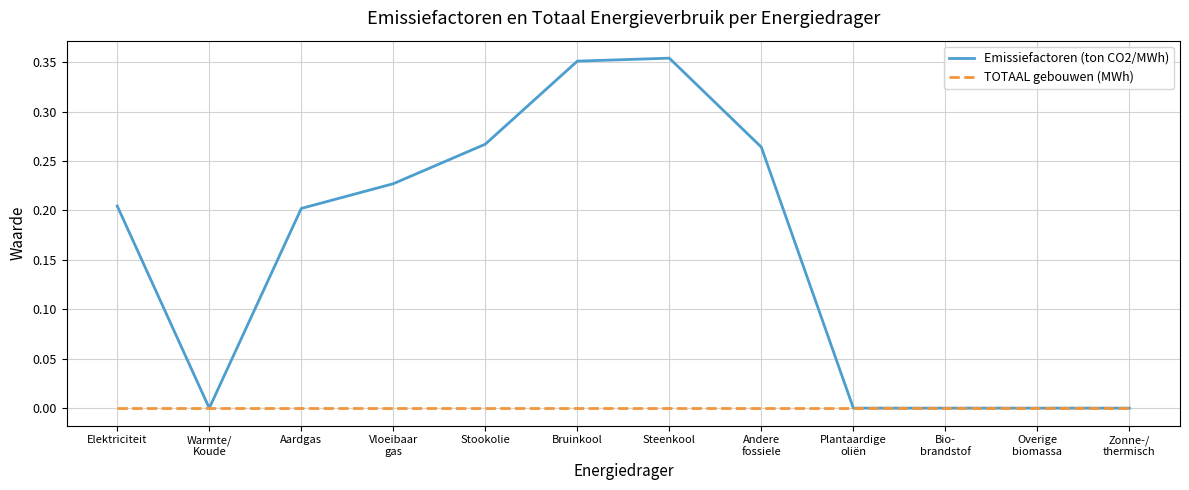

Rank the series by their average value, from lowest to highest.

TOTAAL gebouwen (MWh), Emissiefactoren (ton CO2/MWh)